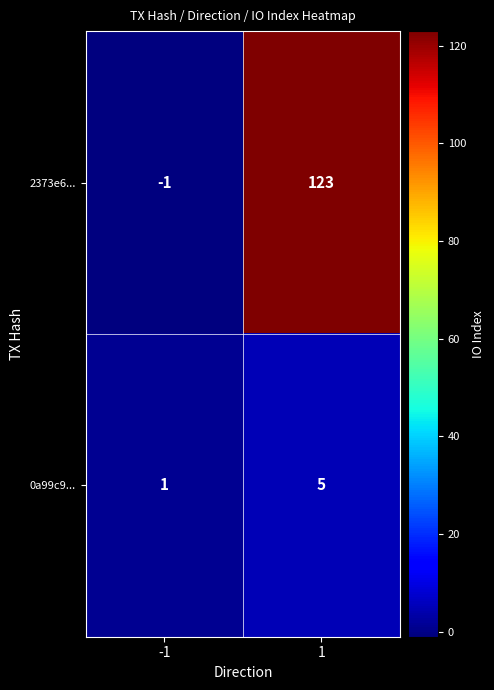

Which series has the largest total across all categories?

2373e6...